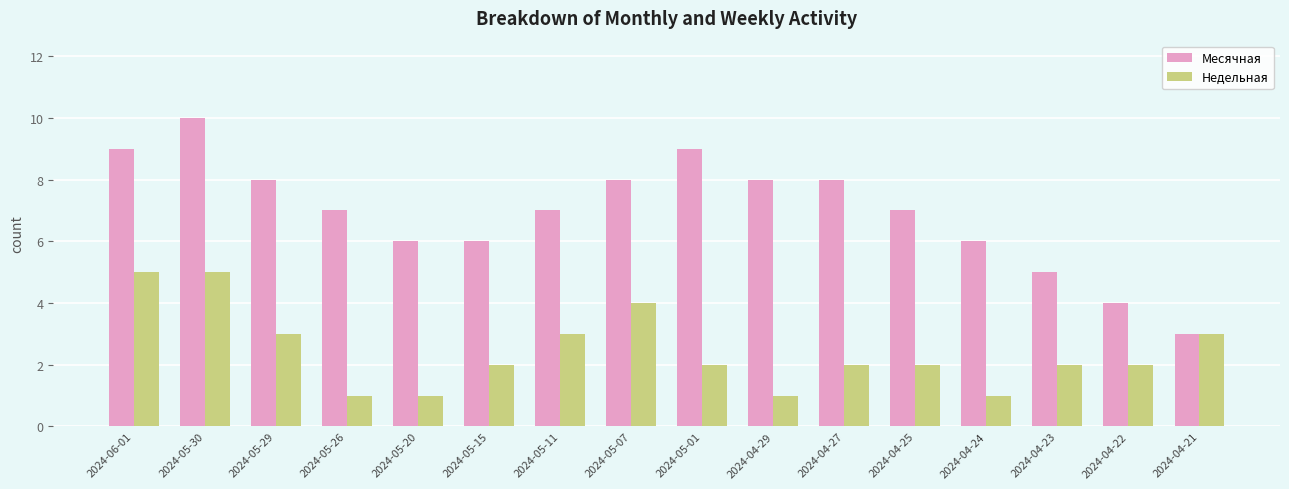

What is the smallest value displayed?

1